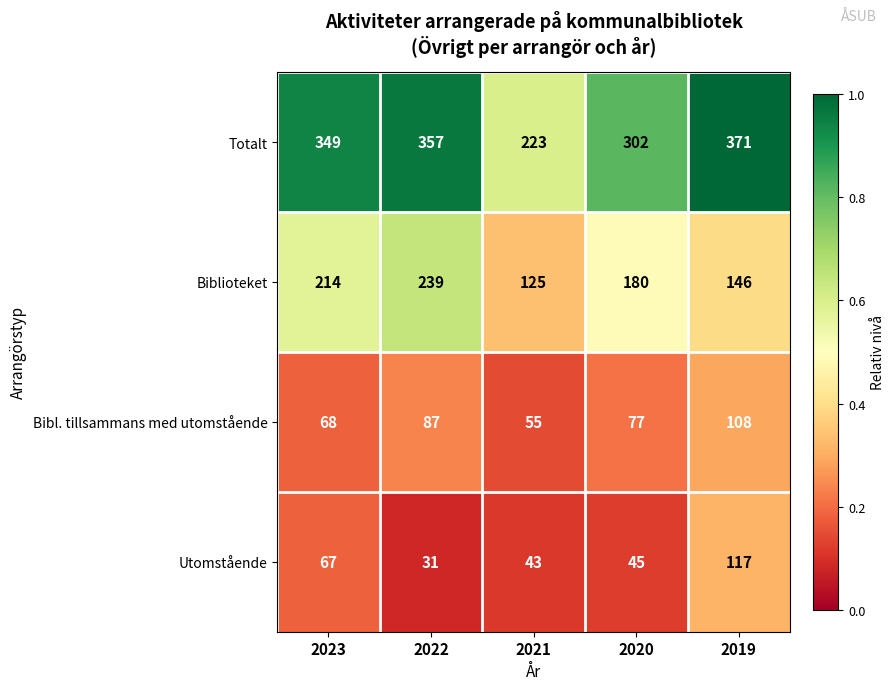

The value of Bibl. tillsammans med utomstående at 2019 is 108. True or false?

True